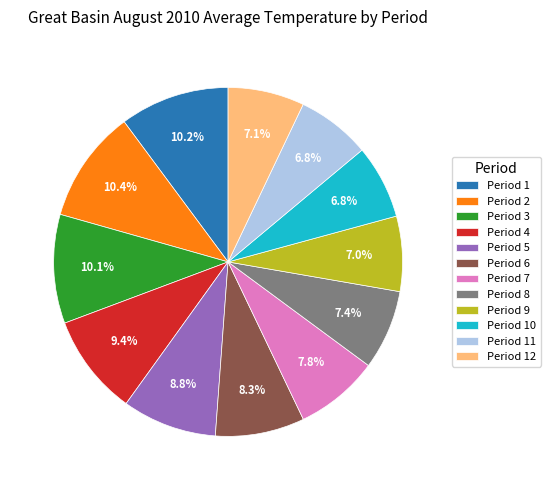

Is there a majority slice in this chart?

No